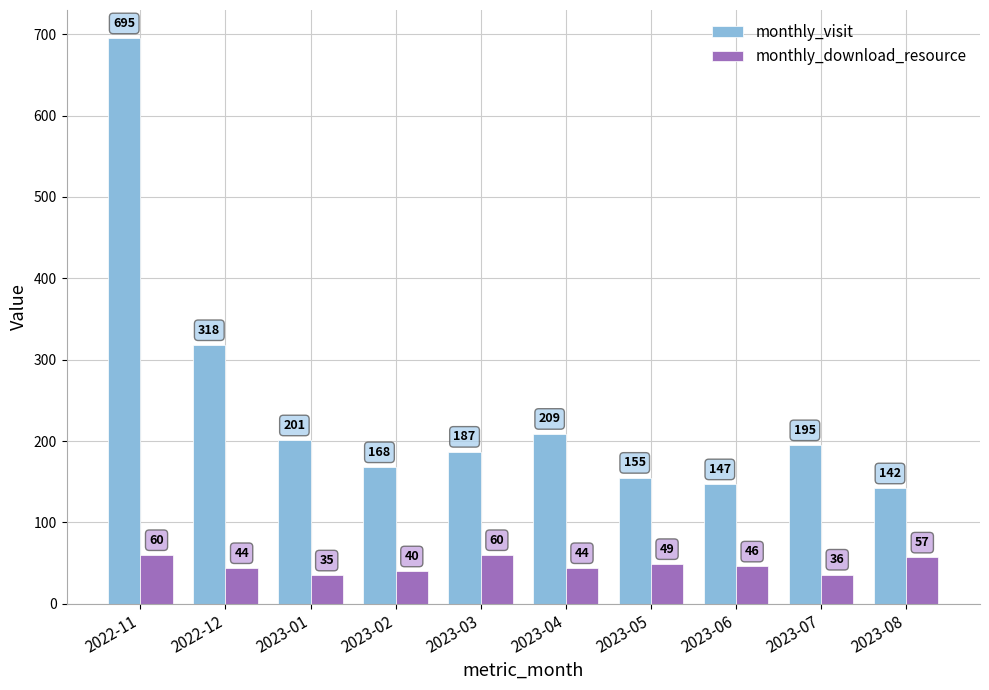

What is the spread (max minus min) of values at 2023-03?

127